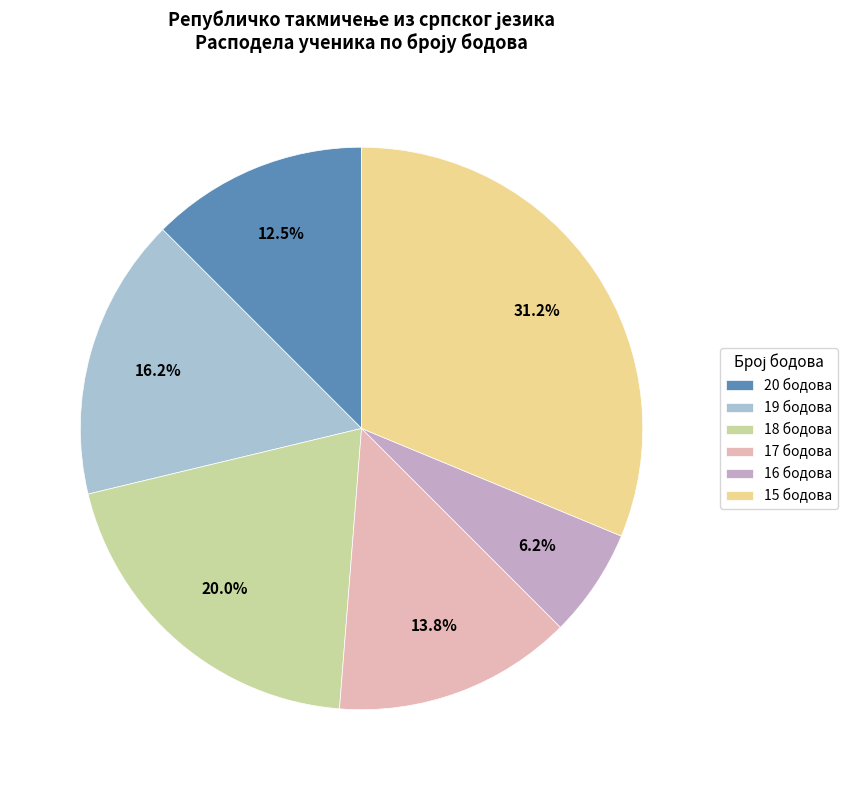

To the nearest percent, what is the difference between the 20 and 15 slice percentages?

19%